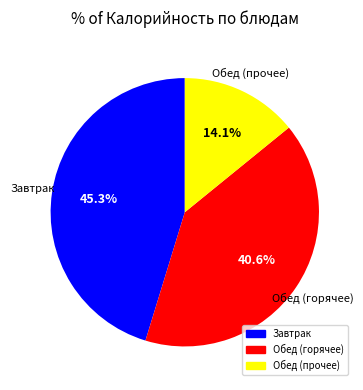

Is there any slice that represents more than half of the pie?

No